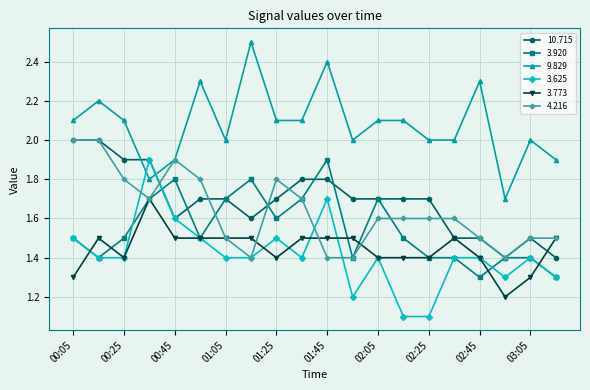

What is the value of the 10.715 point at the 11th from the left?

1.8